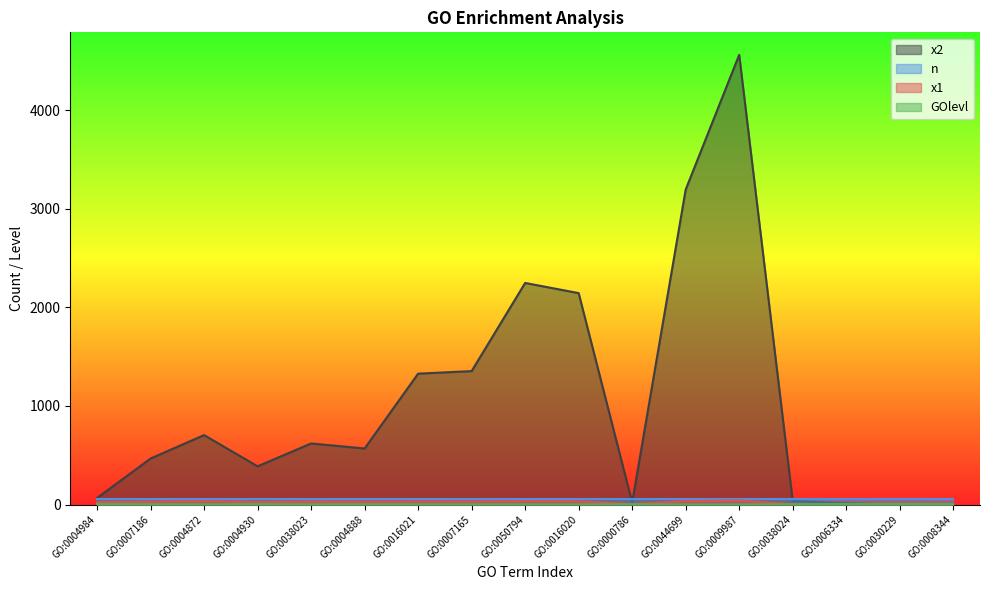

Which series has the largest total across all categories?

x2